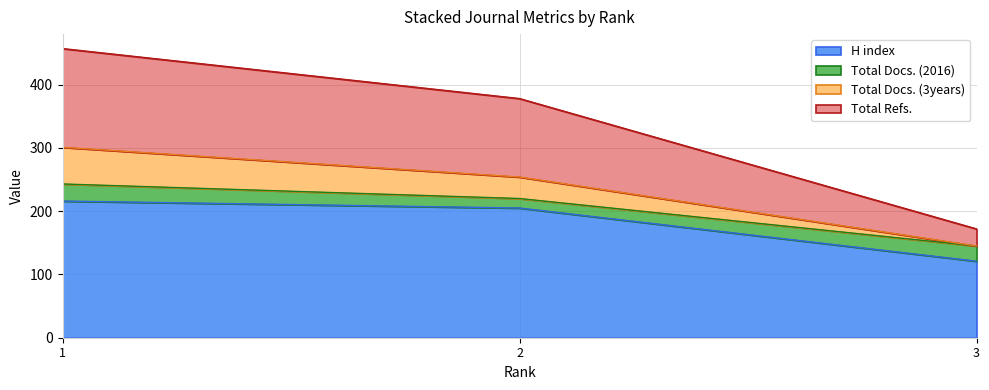

The Total Docs. (3years) series shows 145 at 3. True or false?

True